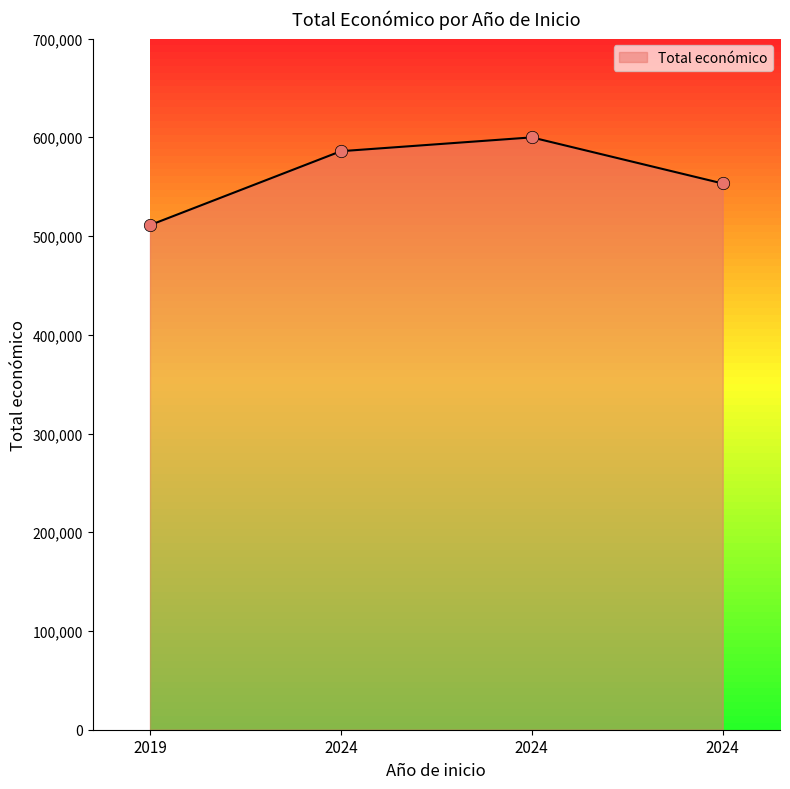

Approximately how many times larger is the value at 2024 compared to 2024?

1.1